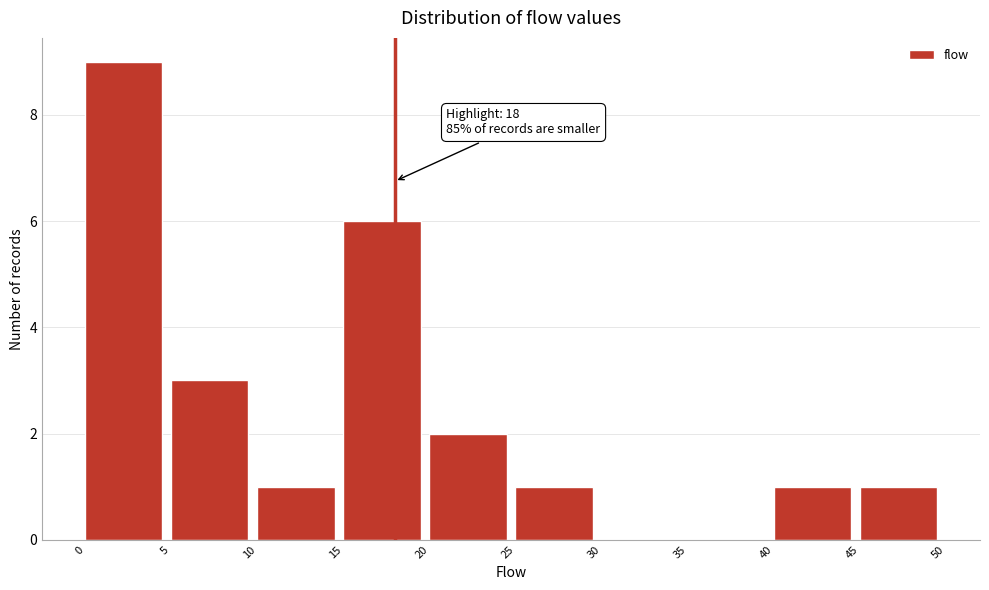

Which range on the x-axis has the tallest bar?

0 to 5